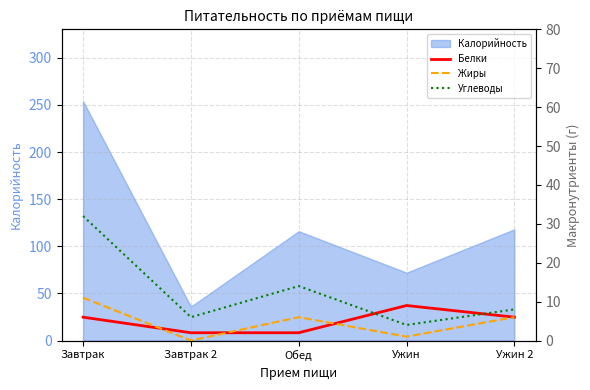

Reading left to right, extract all data points from this chart.

Белки: 6	2	2	9	6
Жиры: 11	0	6	1	6
Углеводы: 32	6	14	4	8